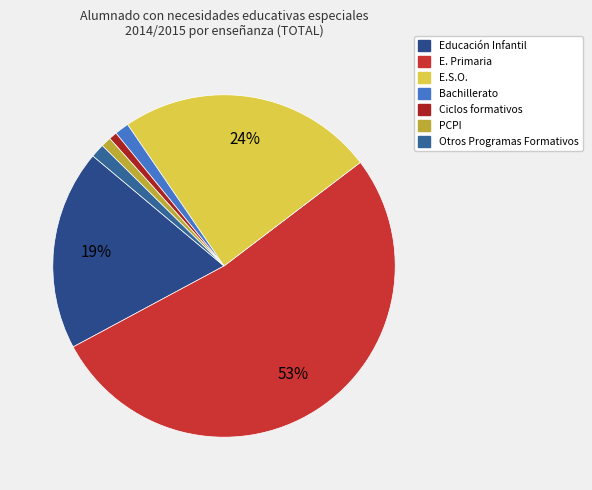

What percentage is the Educación Infantil slice, to the nearest percent?

19%